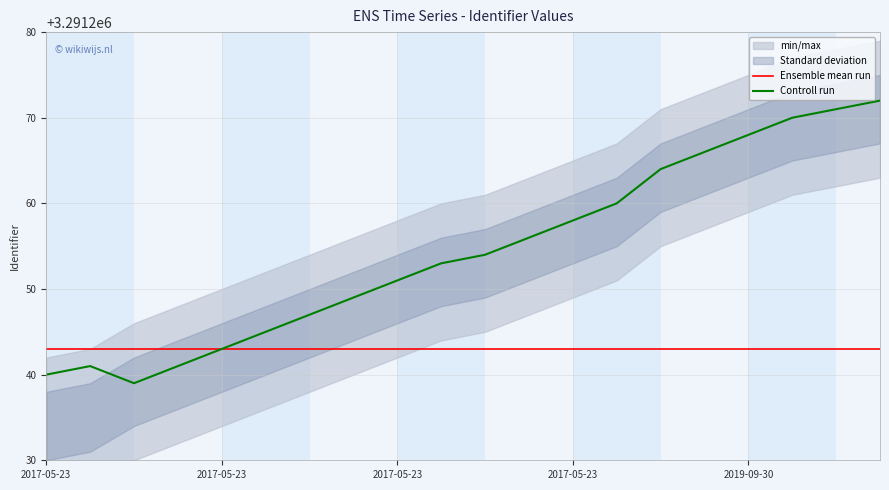

Where is Controll run nearest to the value 3291255?

10